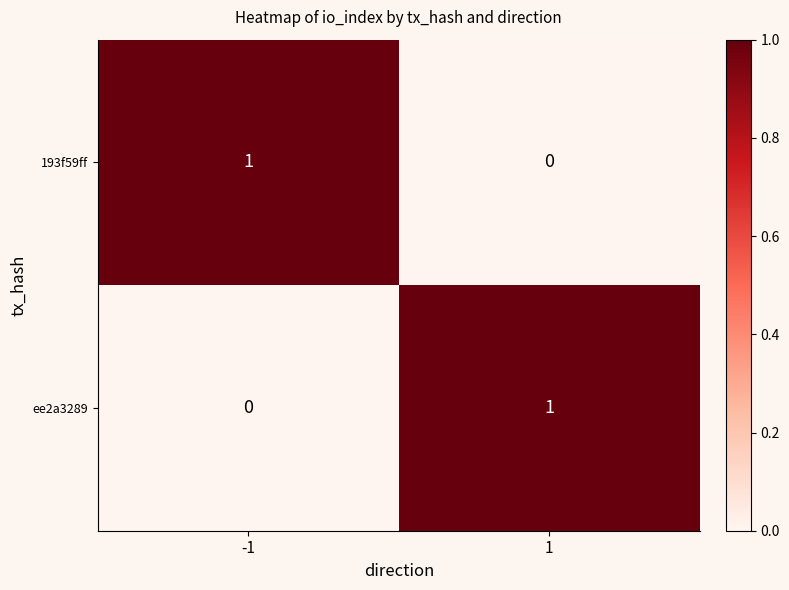

Is the value of 193f59ff at -1 greater than the value of ee2a3289 at -1?

Yes